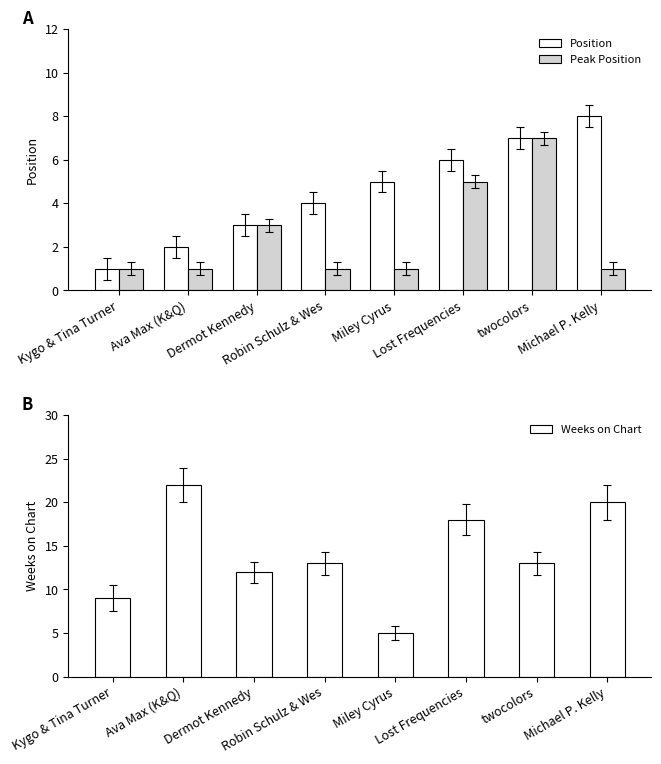

Reading left to right, what are all the values shown in this chart?

Position: Kygo & Tina Turner=1	Ava Max (K&Q)=2	Dermot Kennedy=3	Robin Schulz & Wes=4	Miley Cyrus=5	Lost Frequencies=6	twocolors=7	Michael P. Kelly=8
Peak Position: Kygo & Tina Turner=1	Ava Max (K&Q)=1	Dermot Kennedy=3	Robin Schulz & Wes=1	Miley Cyrus=1	Lost Frequencies=5	twocolors=7	Michael P. Kelly=1
Weeks on Chart: Kygo & Tina Turner=9	Ava Max (K&Q)=22	Dermot Kennedy=12	Robin Schulz & Wes=13	Miley Cyrus=5	Lost Frequencies=18	twocolors=13	Michael P. Kelly=20